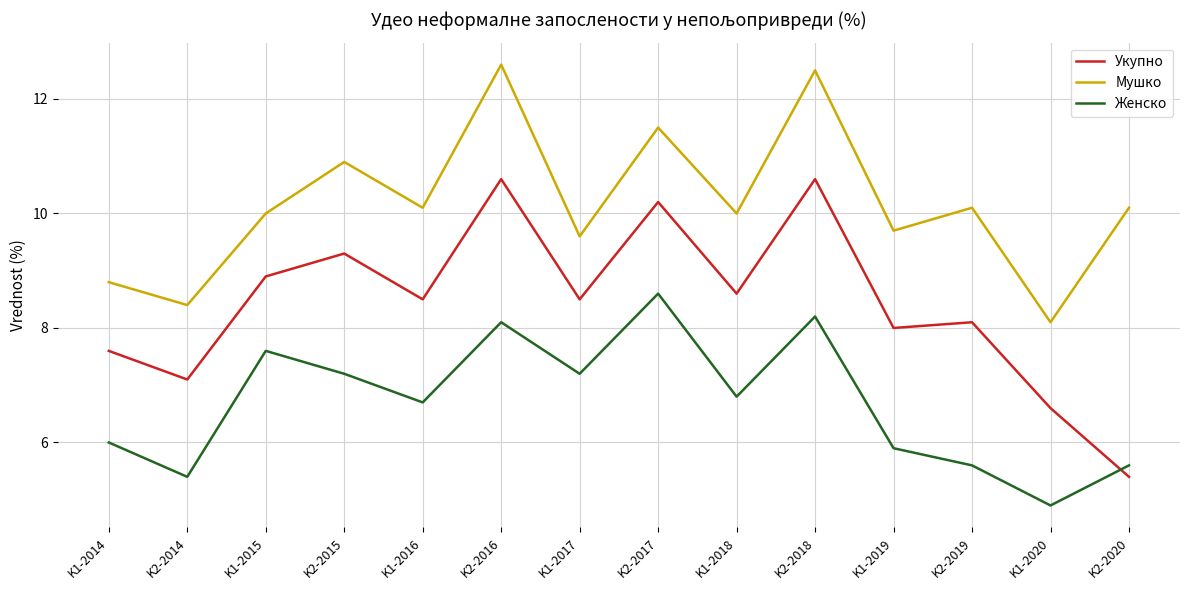

List the series in order of their overall mean, lowest first.

Женско, Укупно, Мушко